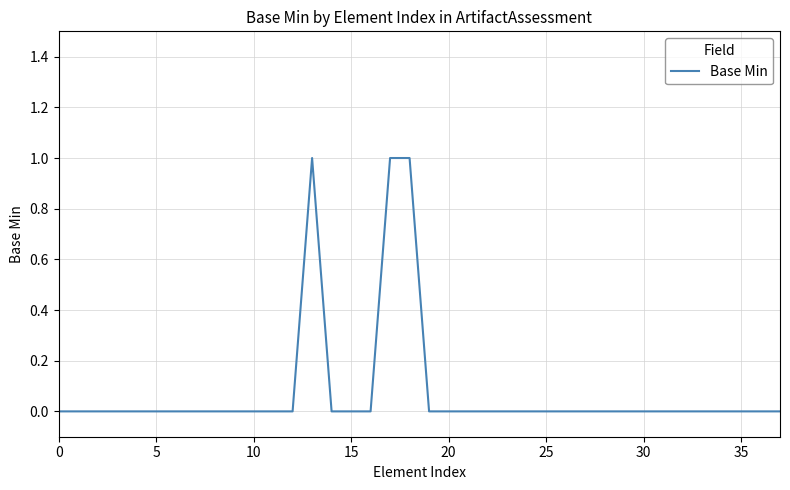

What is the label of the 4th point from the right?

34